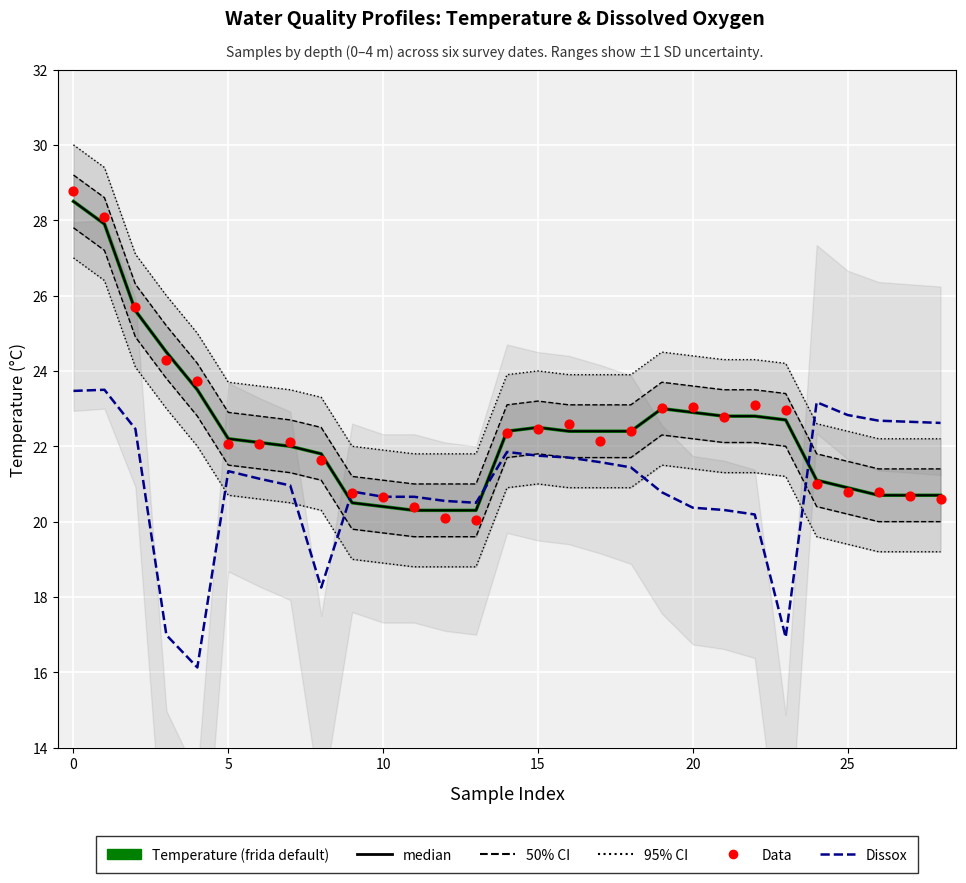

Which series contains the lowest Y value?

Dissox (median)